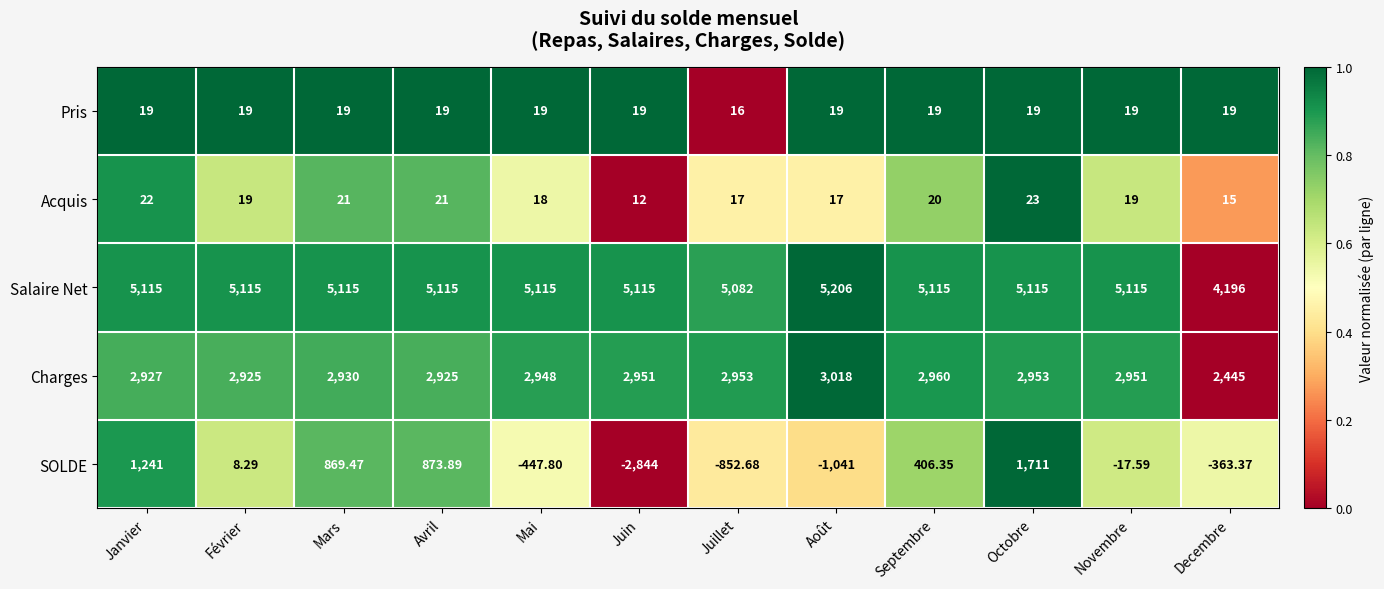

Is the value of Acquis at Octobre greater than the value of Salaire Net at Février?

No